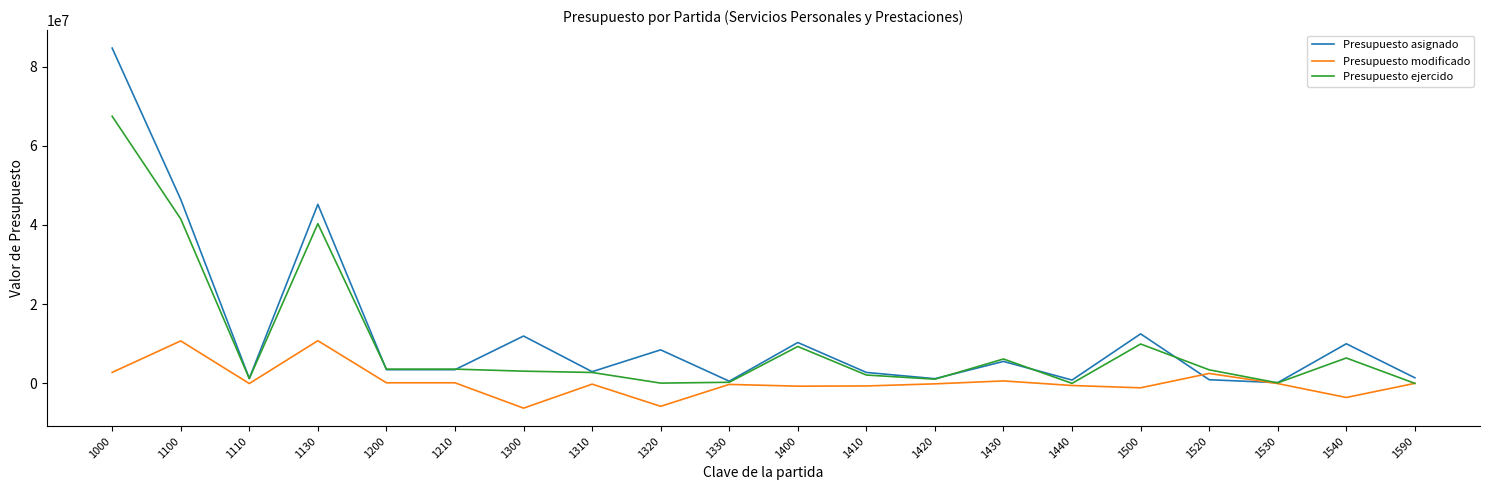

What is the difference between the second highest and second lowest values in the Presupuesto modificado series?

16517659.5